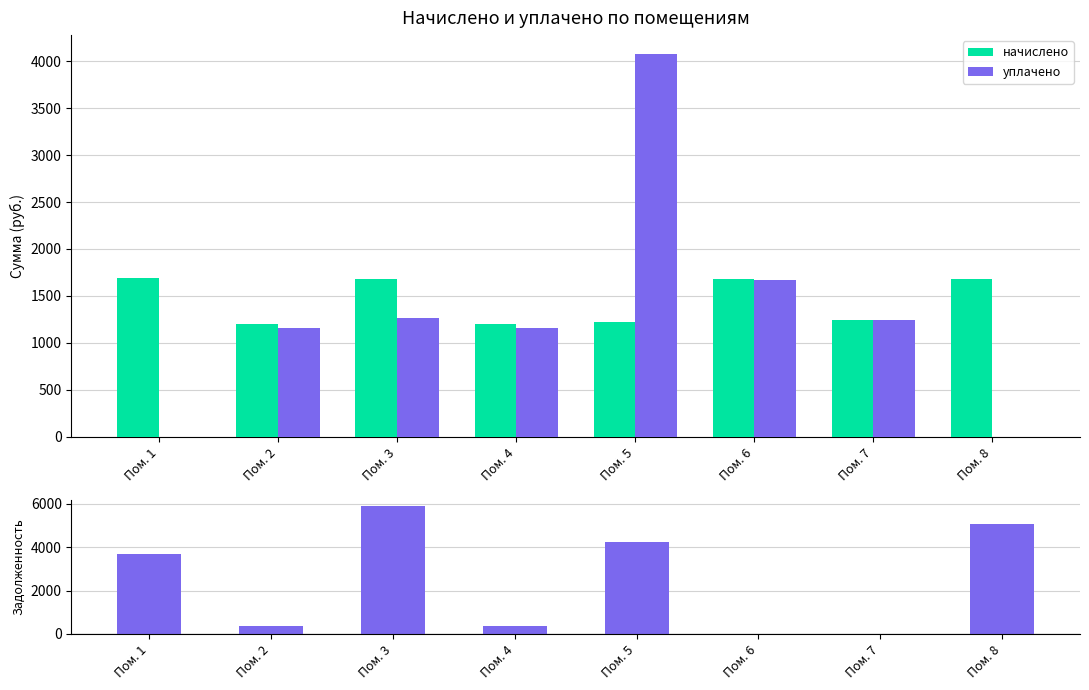

How many bars are there in each group?

3